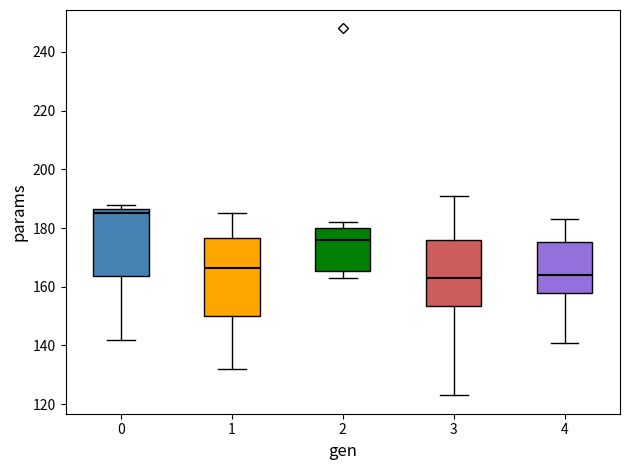

Reading left to right, read every box against the y-axis: the position of its median line, the range the box covers, and the ends of its whiskers. The values are not printed on the chart, so give them approximately, as read against the axis.

0: median 186 (just below the box's upper edge), box 164 to 186, whiskers 142 to 188
1: median 166, box 150 to 176, whiskers 132 to 186
2: median 176, box 166 to 180, whiskers 164 to 182
3: median 164, box 154 to 176, whiskers 124 to 192
4: median 164, box 158 to 176, whiskers 142 to 184